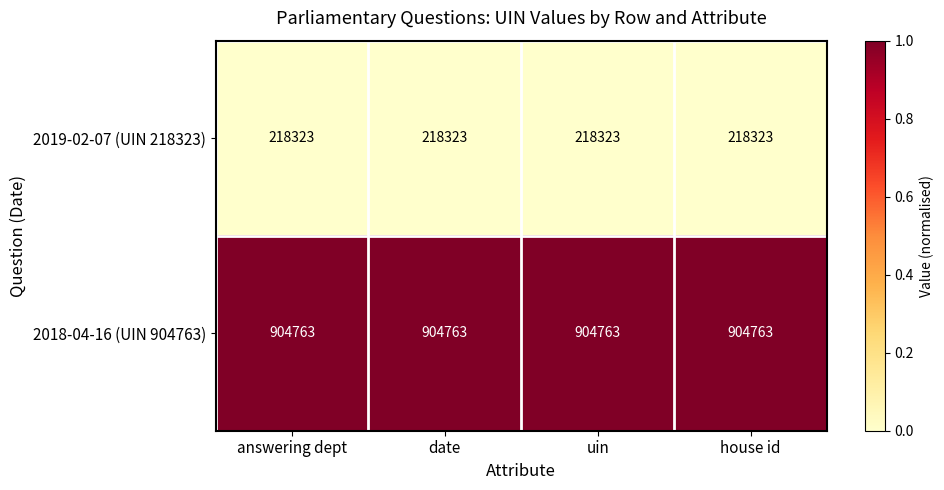

What is the total value across all series at house id?

1123086